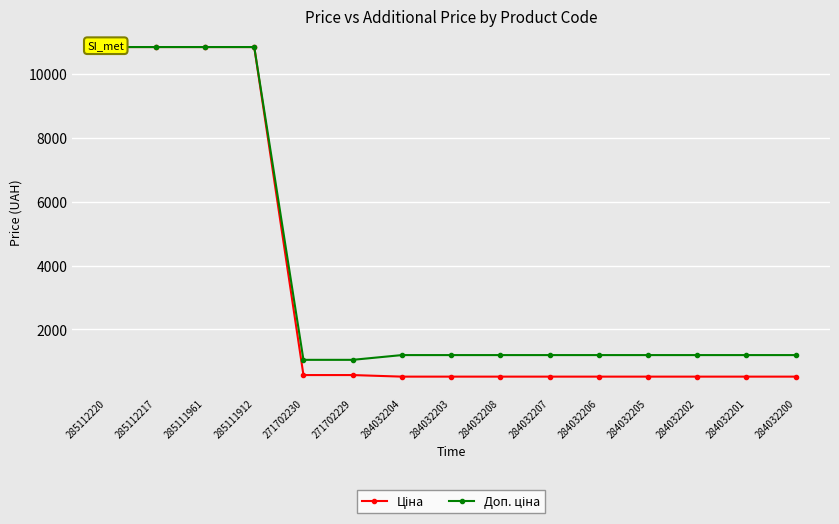

Is the value of Ціна at 284032207 greater than the value of Доп. ціна at 284032202?

No